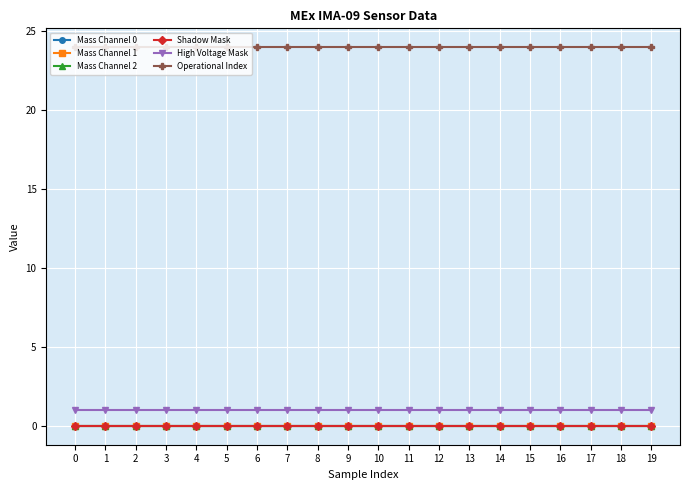

True or false: Shadow Mask has a value of 0 at 14.

True